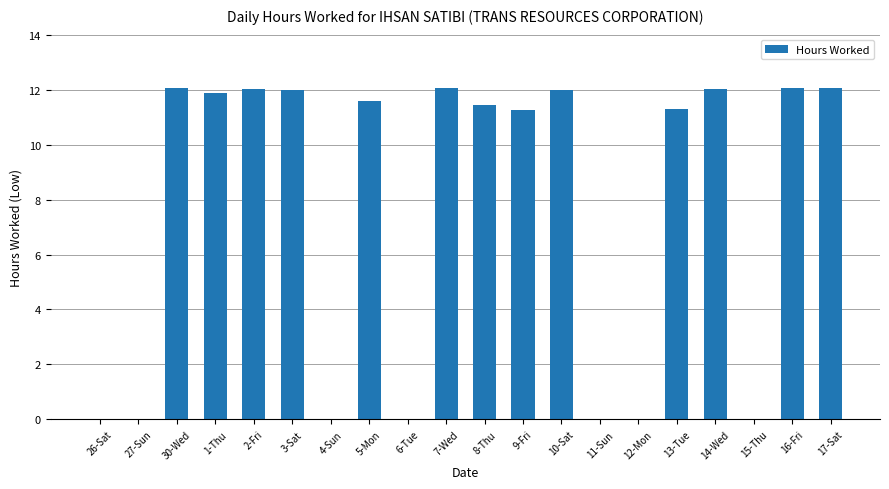

What is the change in value from 9-Fri to 10-Sat?

+0.7